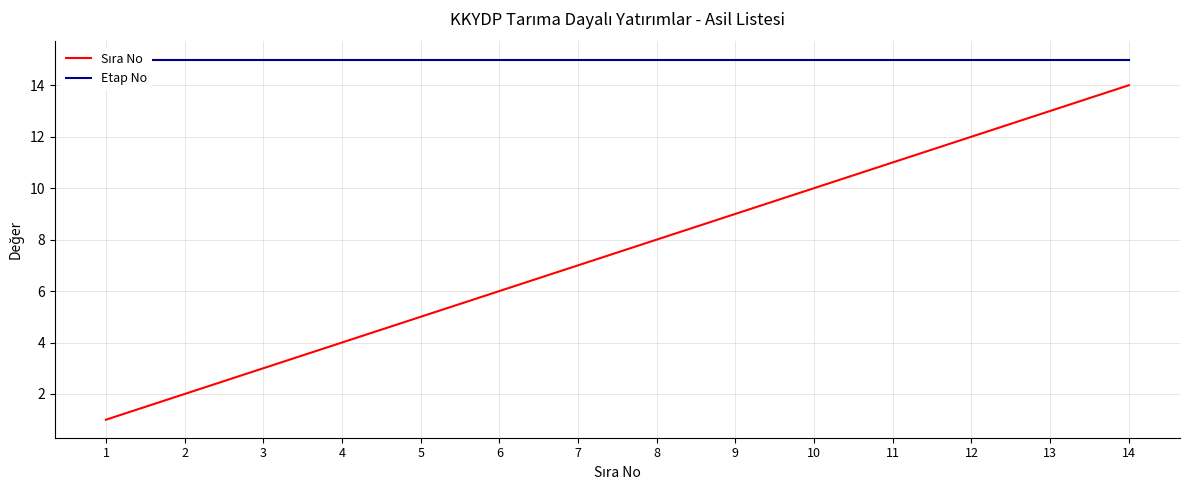

True or false: Sıra No and Etap No cross at least once.

False